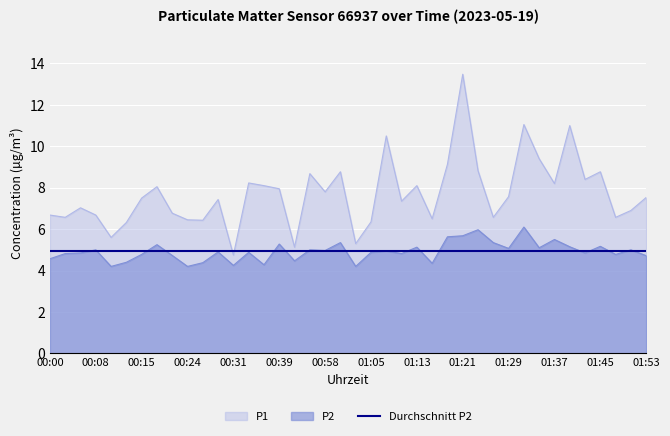

What is the label of the 9th point from the right?

01:32